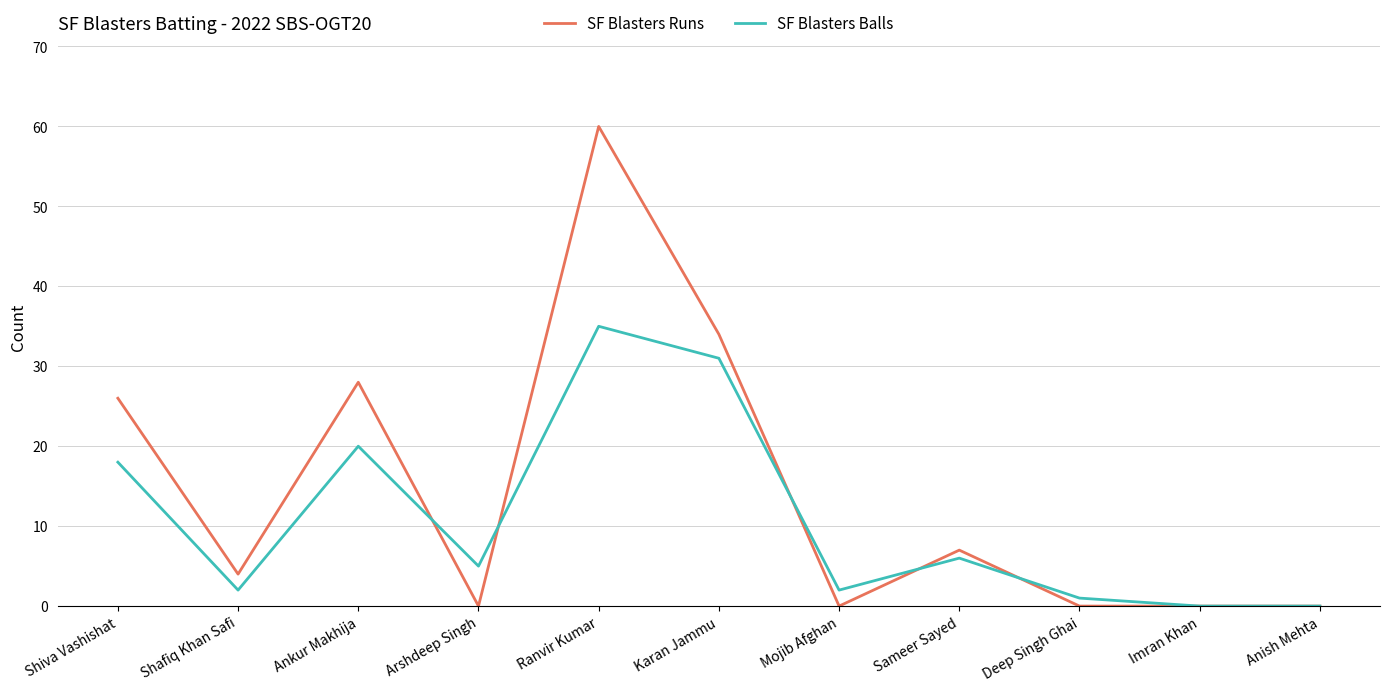

Read the SF Blasters Runs value at Shiva Vashishat.

26